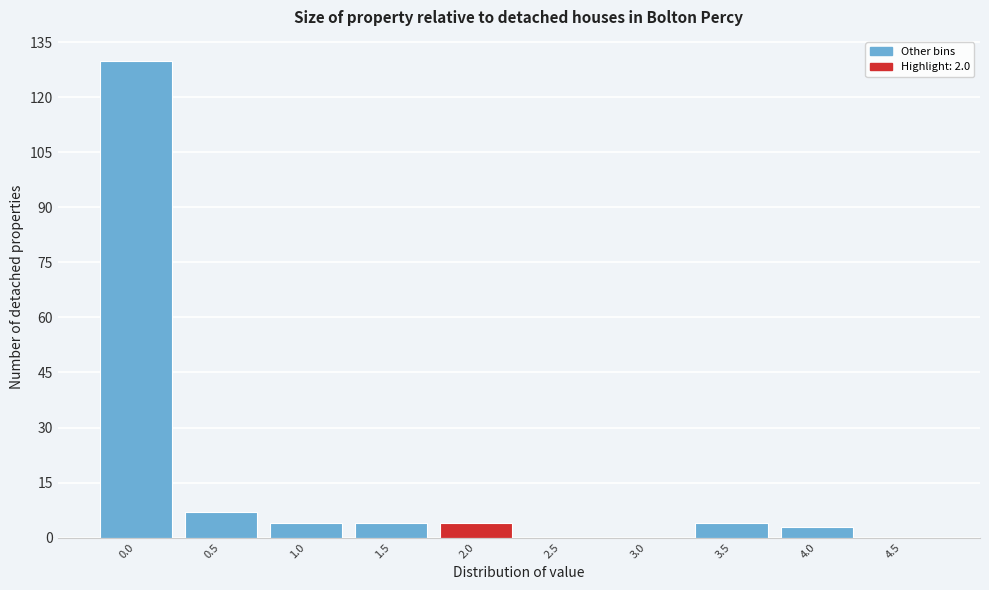

Reading right to left, transcribe all the data shown in this chart.

4.5=0	4.0=3	3.5=4	3.0=0	2.5=0	2.0=4	1.5=4	1.0=4	0.5=7	0.0=130